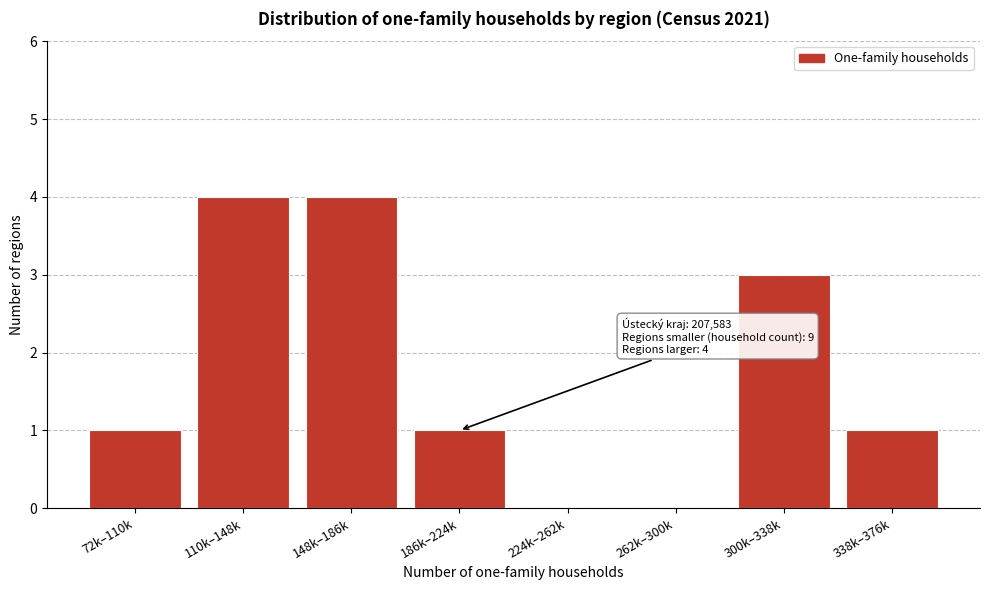

Reading left to right, list all the values displayed in this chart.

72k–110k=1	110k–148k=4	148k–186k=4	186k–224k=1	224k–262k=0	262k–300k=0	300k–338k=3	338k–376k=1